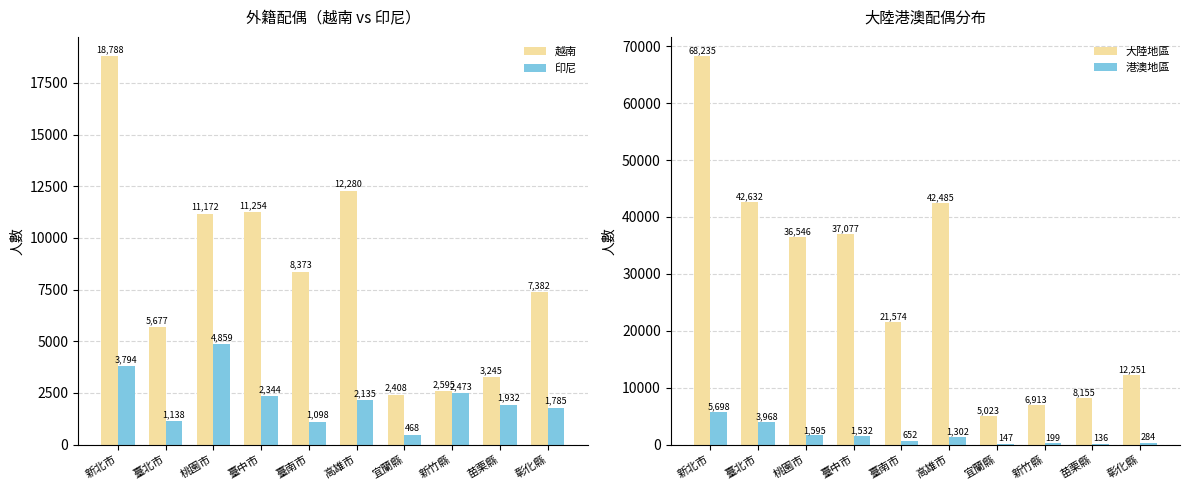

The 港澳地區 series shows 2785 at 桃園市. True or false?

False